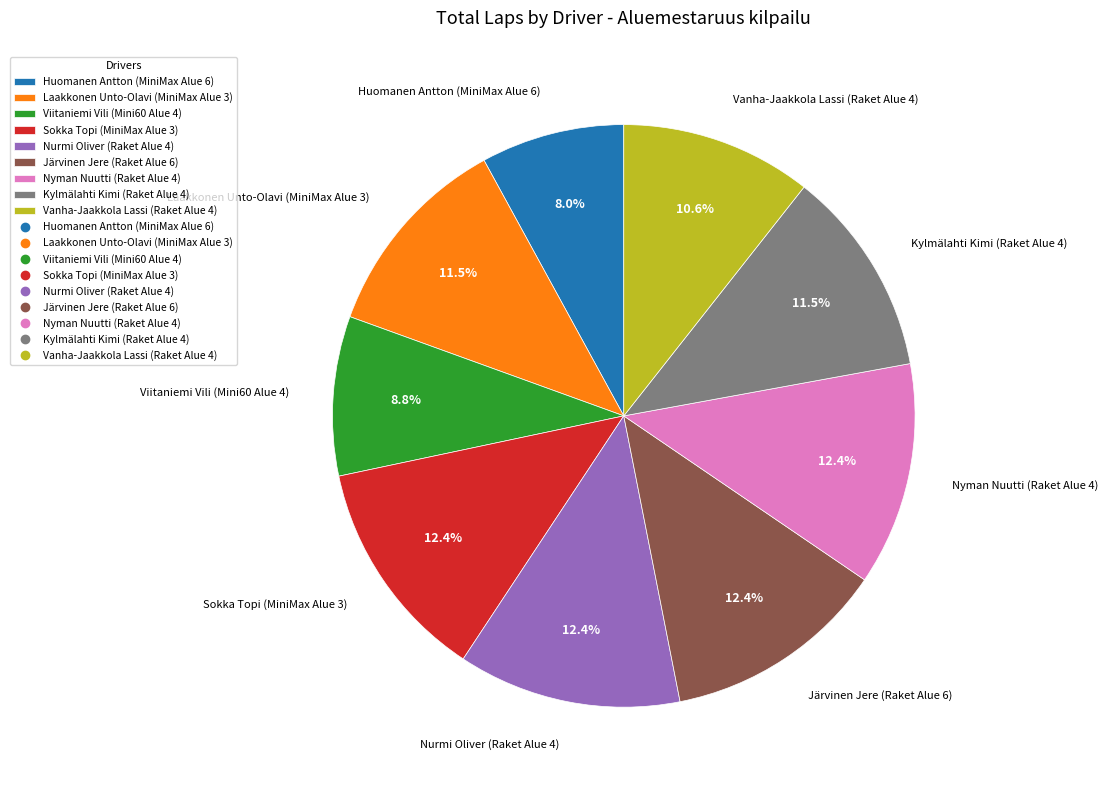

What percentage do Nurmi Oliver (Raket Alue 4) and Järvinen Jere (Raket Alue 6) together represent?

24.8%